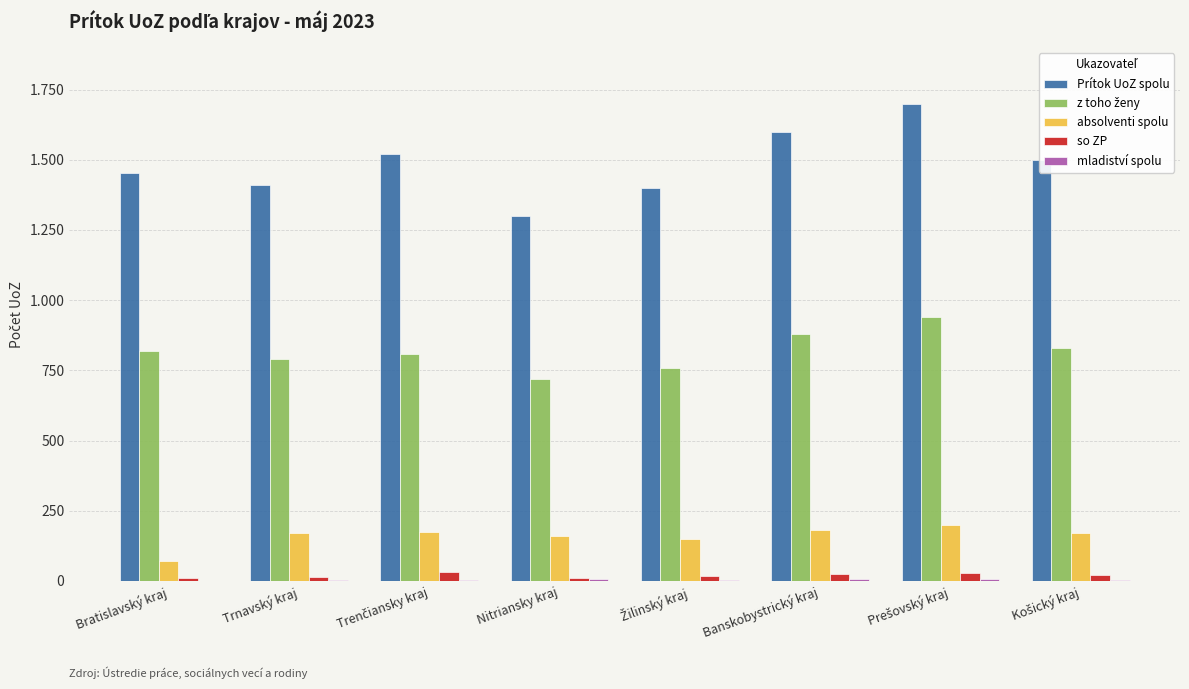

List the series in order of their peak value, lowest first.

mladiství spolu, so ZP, absolventi spolu, z toho ženy, Prítok UoZ spolu